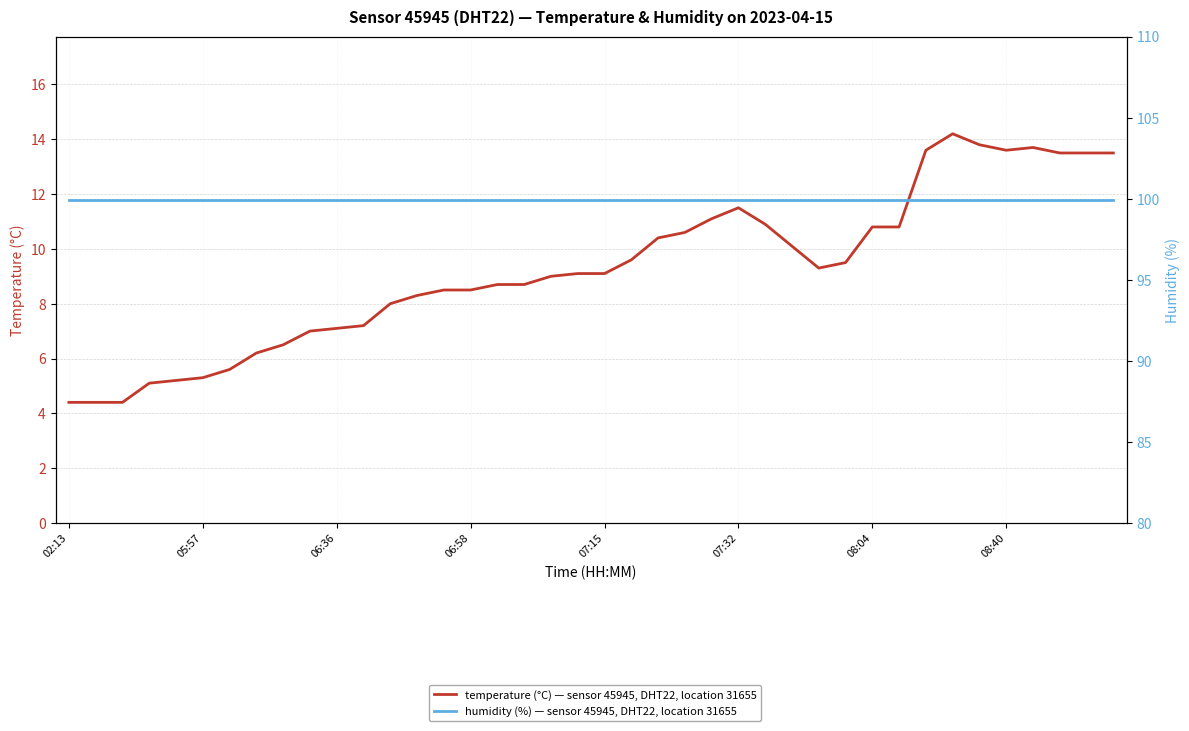

Where is the first local minimum for temperature?

28